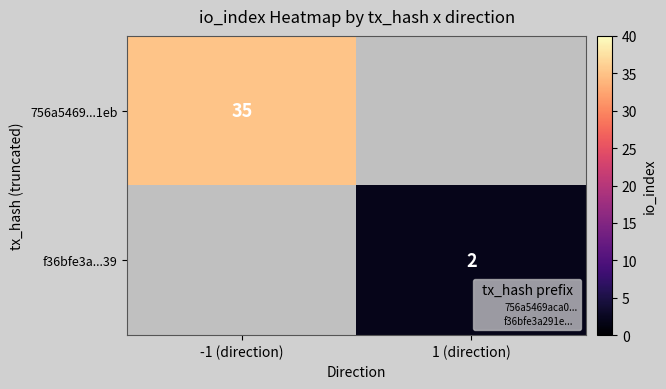

At how many categories does at least one series exceed 13?

1